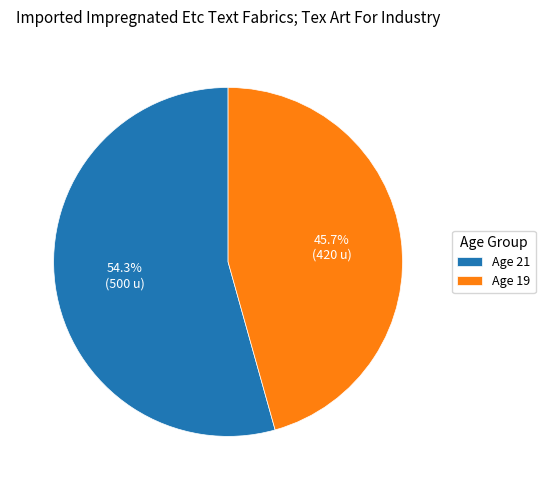

Combined, what portion of the pie is Age 19 and Age 21?

100.0%